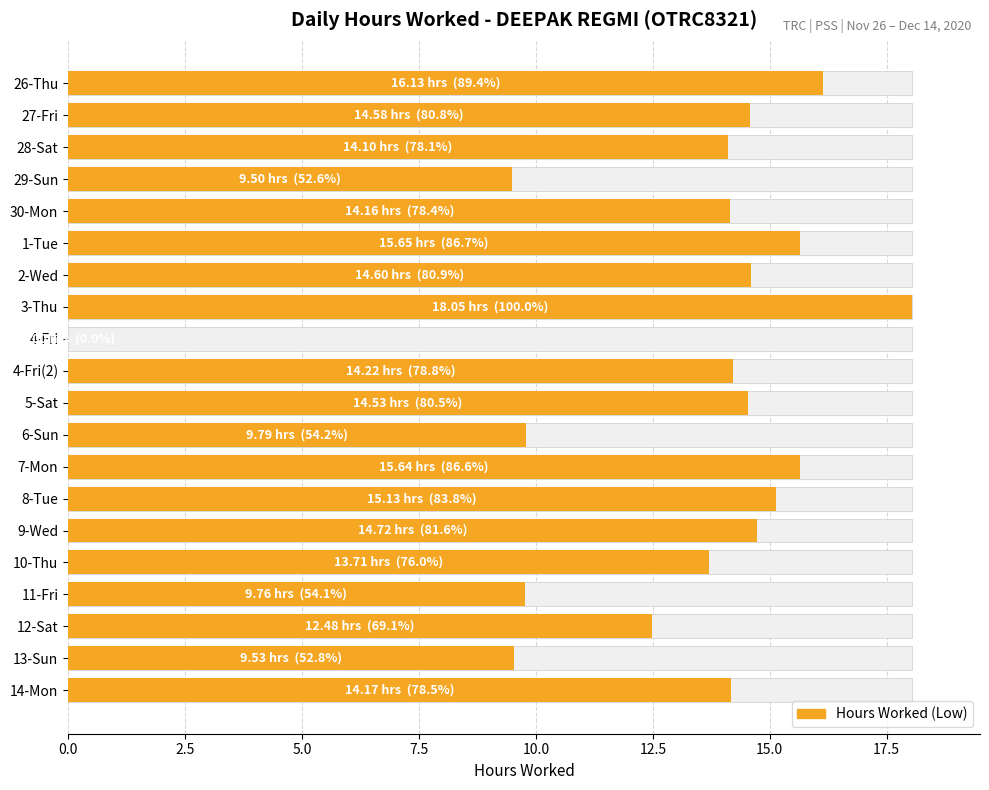

Rank the categories by value from highest to lowest.

3-Thu, 26-Thu, 1-Tue, 7-Mon, 8-Tue, 9-Wed, 2-Wed, 27-Fri, 5-Sat, 4-Fri(2), 14-Mon, 30-Mon, 28-Sat, 10-Thu, 12-Sat, 6-Sun, 11-Fri, 13-Sun, 29-Sun, 4-Fri